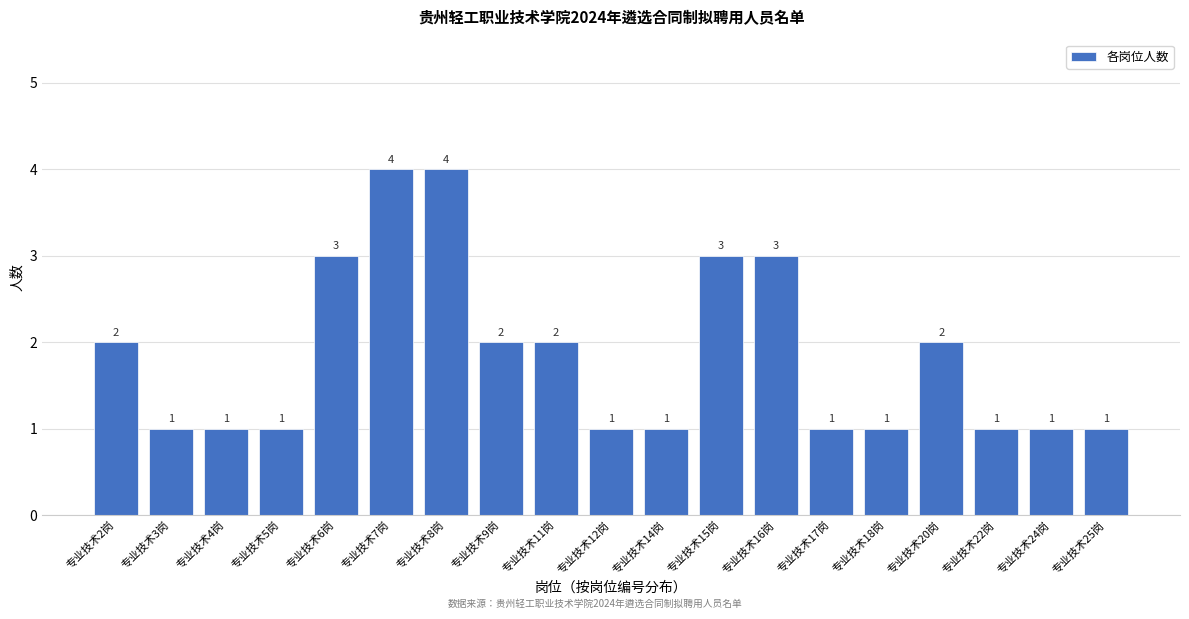

Reading right to left, extract all data points from this chart.

1	1	1	2	1	1	3	3	1	1	2	2	4	4	3	1	1	1	2